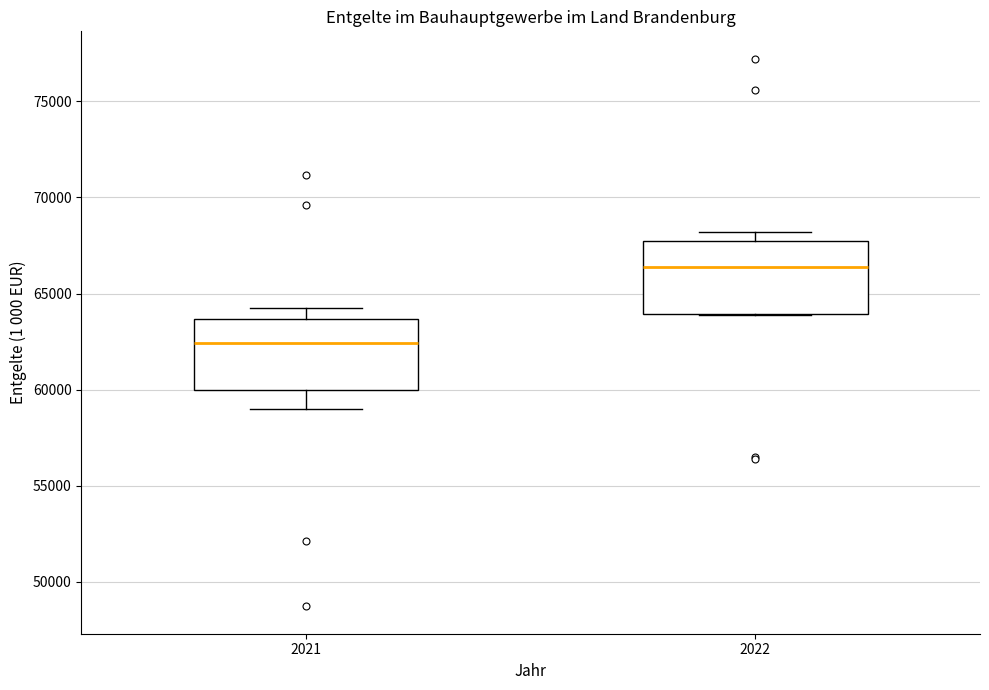

Reading left to right, read every box against the y-axis: the position of its median line, the range the box covers, and the ends of its whiskers. The values are not printed on the chart, so give them approximately, as read against the axis.

2021: median 62500, box 60000 to 63500, whiskers 59000 to 64500
2022: median 66500, box 64000 to 67500, whiskers 64000 to 68000